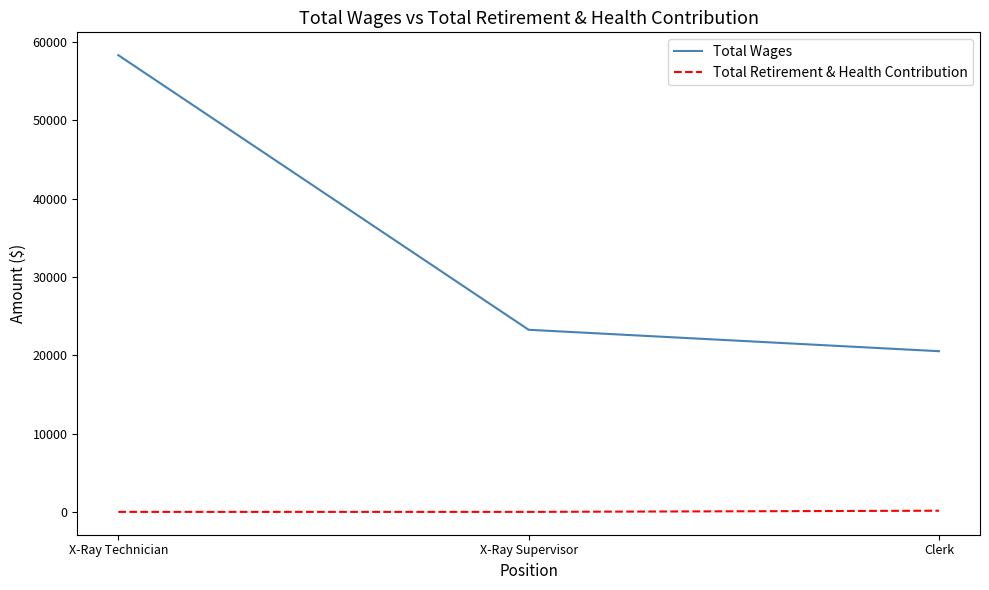

True or false: Total Wages has a value of 7167 at Clerk.

False